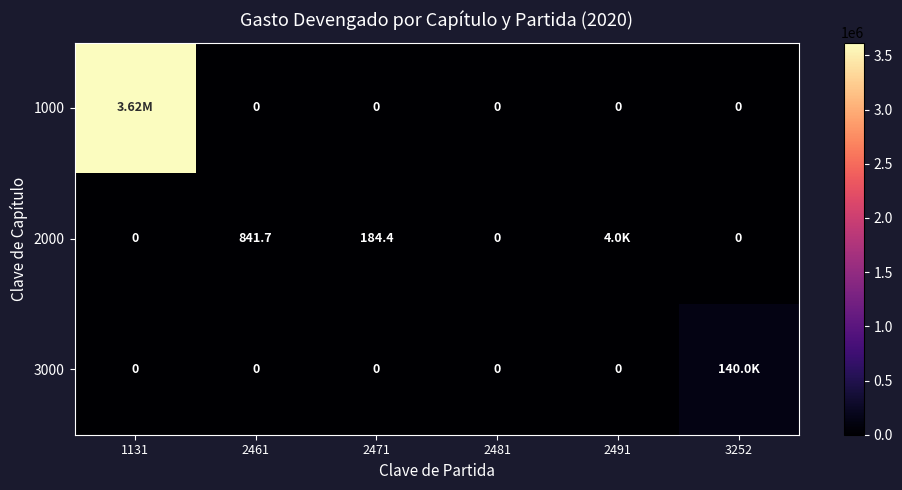

Which category has the highest value in the 2000 series?

2491